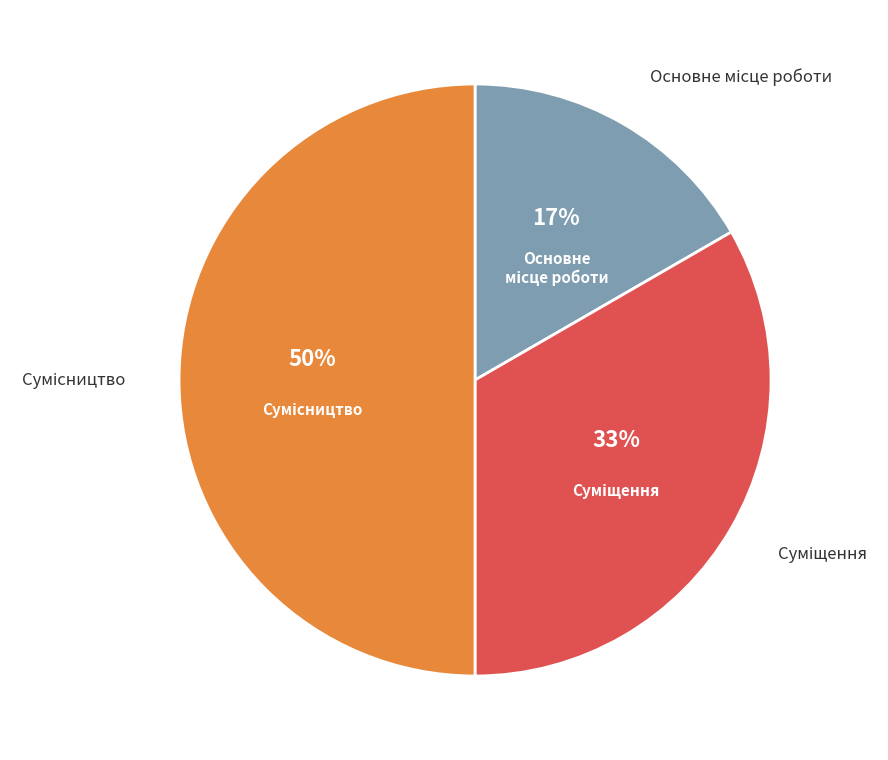

To the nearest percent, what is the average slice percentage?

33%